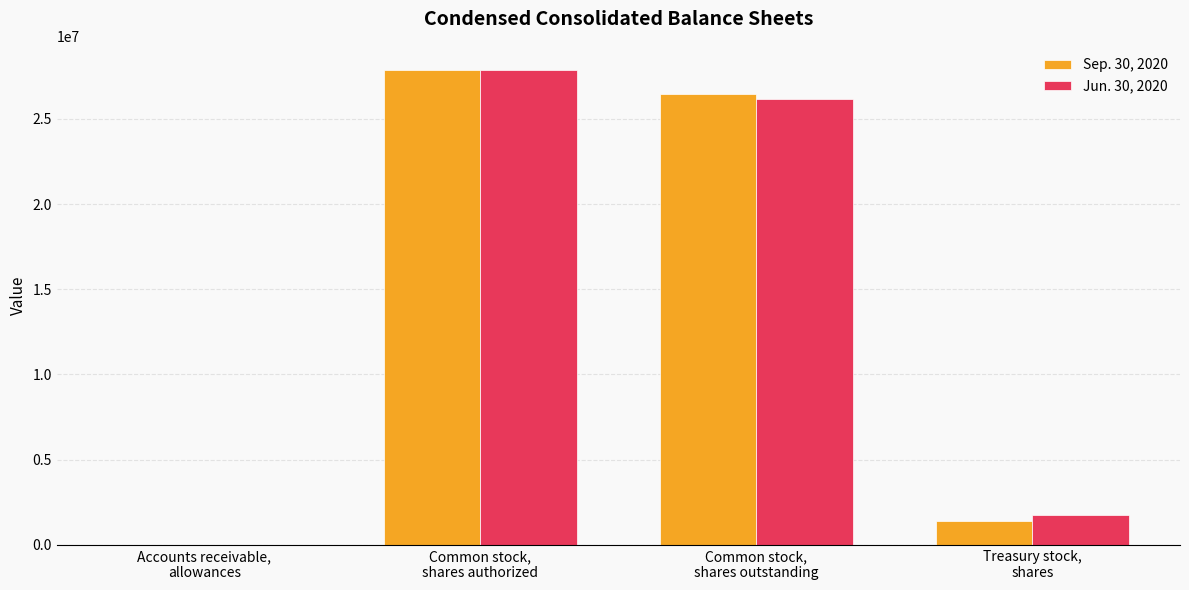

Which series changed the most between Common stock,
shares authorized and Common stock,
shares outstanding?

Jun. 30, 2020